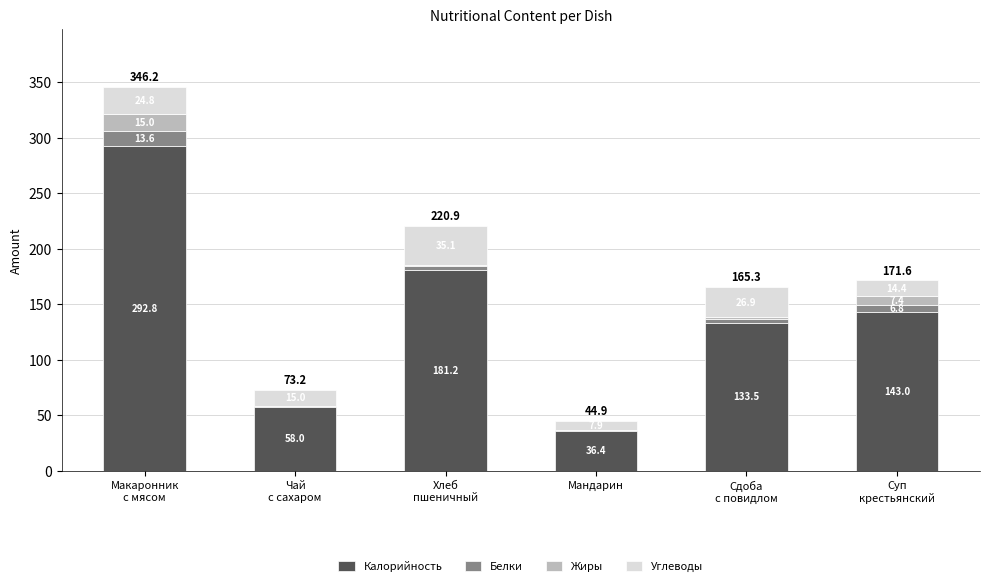

What is the difference between the Калорийность values at Чай
с сахаром and Мандарин?

21.6